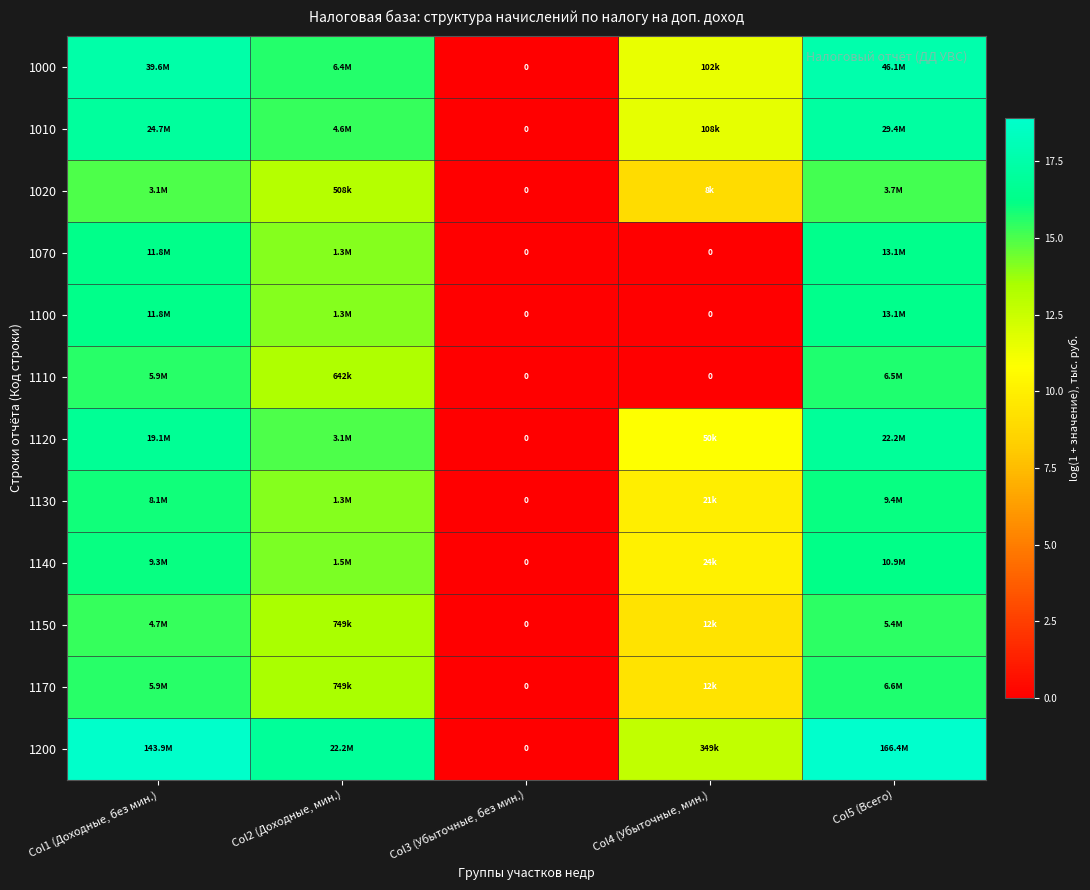

Which series has the widest spread of values?

1200